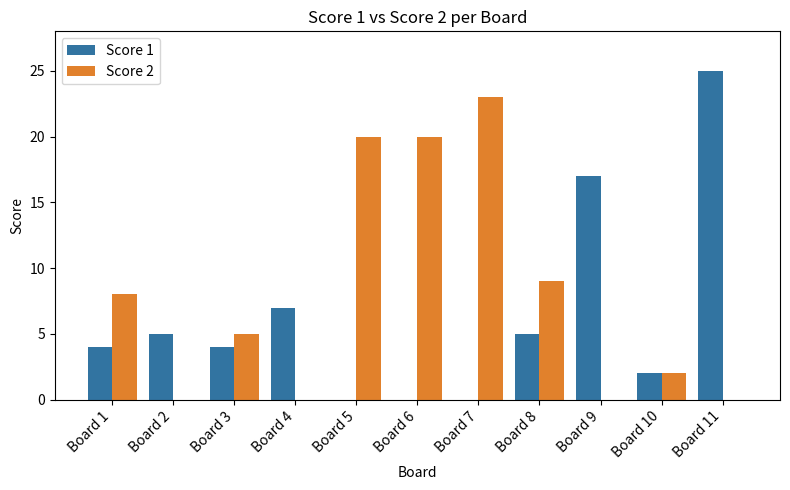

The value of Score 2 at Board 11 is 8. True or false?

False